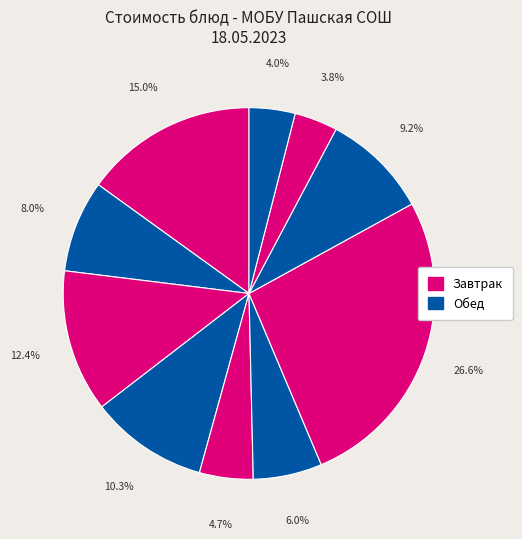

How many segments does this pie chart have?

10